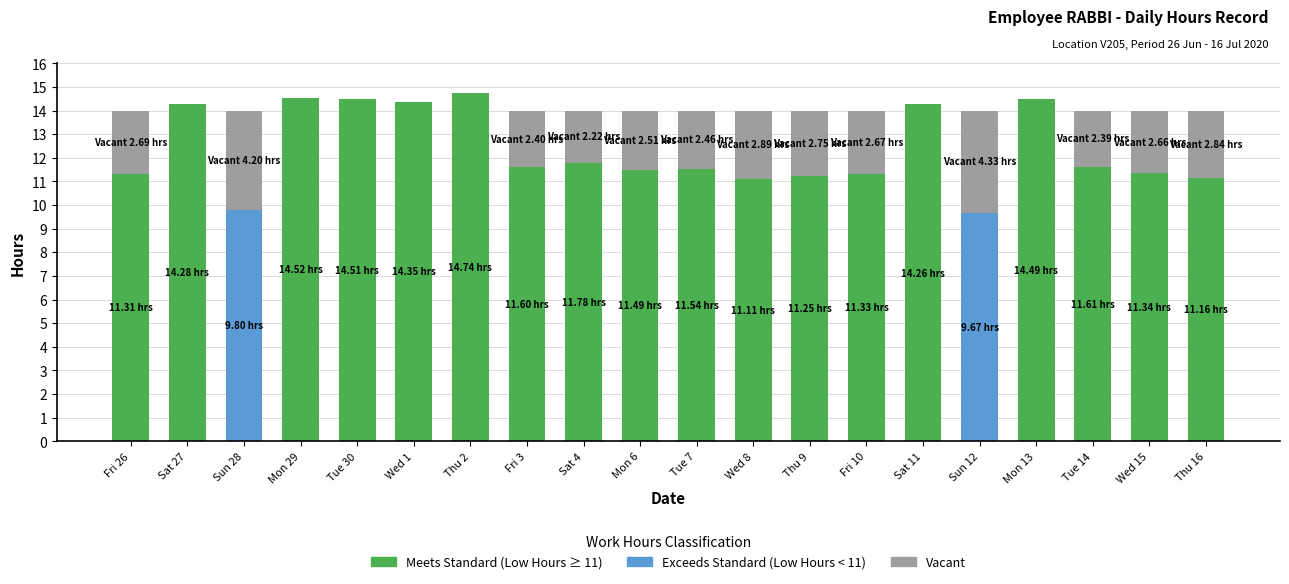

Count the number of categories in the chart.

20